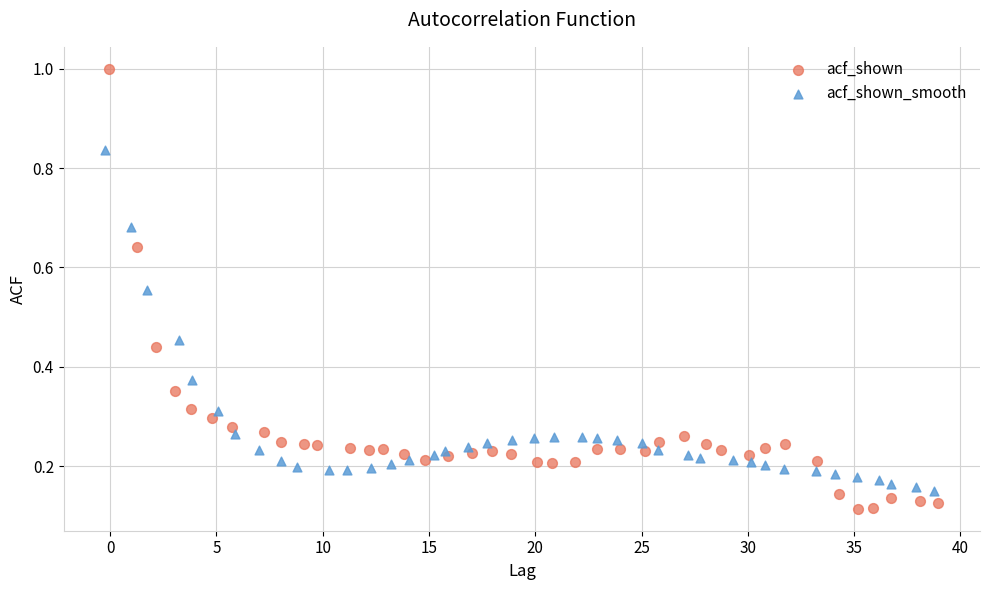

Which series contains the highest Y value?

acf_shown